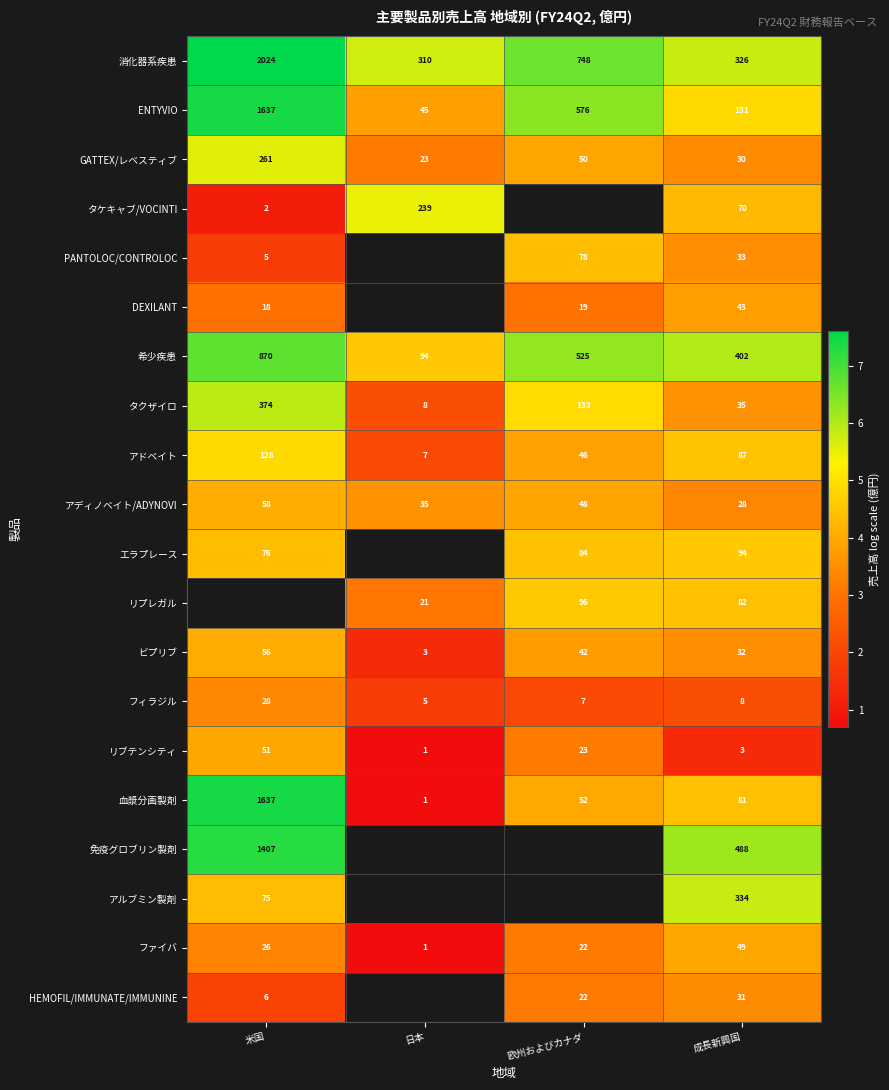

At which label does GATTEX/レベスティブ first exceed 50?

米国